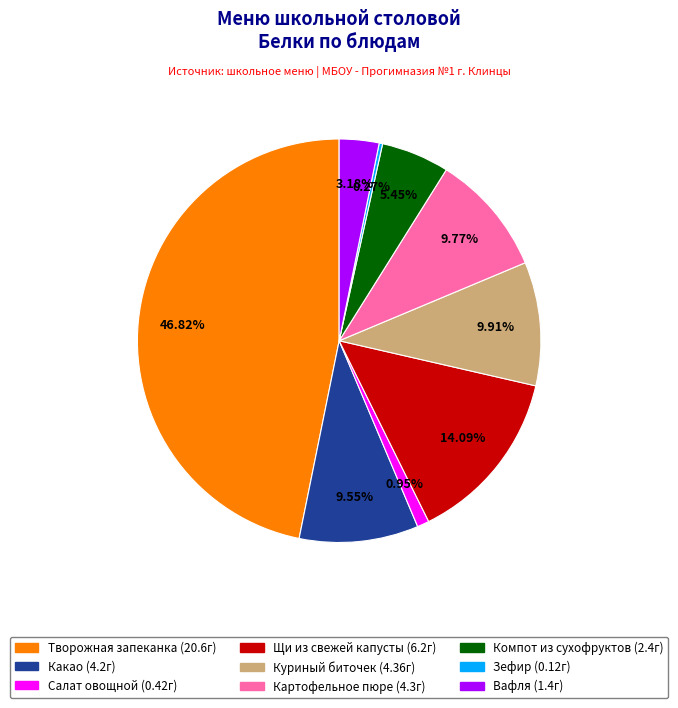

Does any single category account for the majority?

No